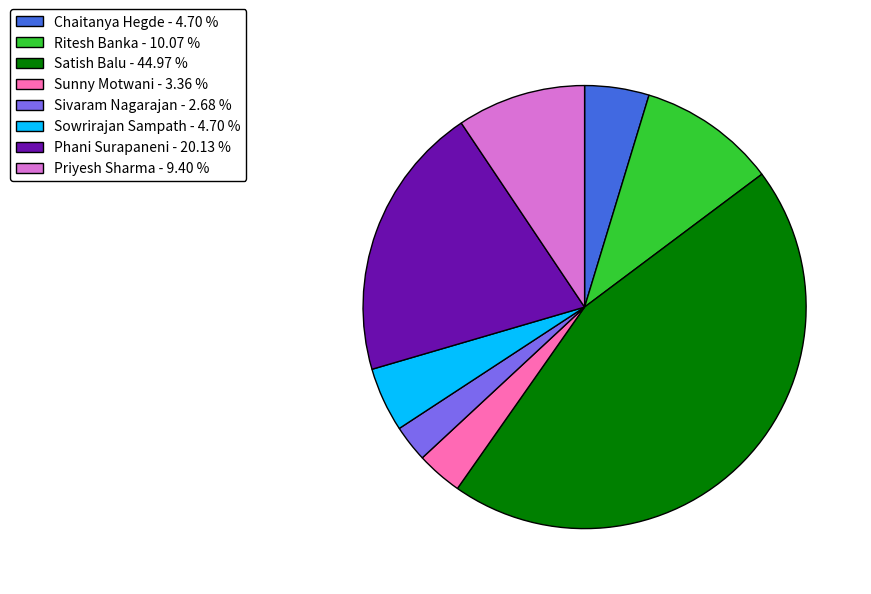

Is the sum of Sivaram Nagarajan - 2.68 % and Ritesh Banka - 10.07 % greater than half?

No